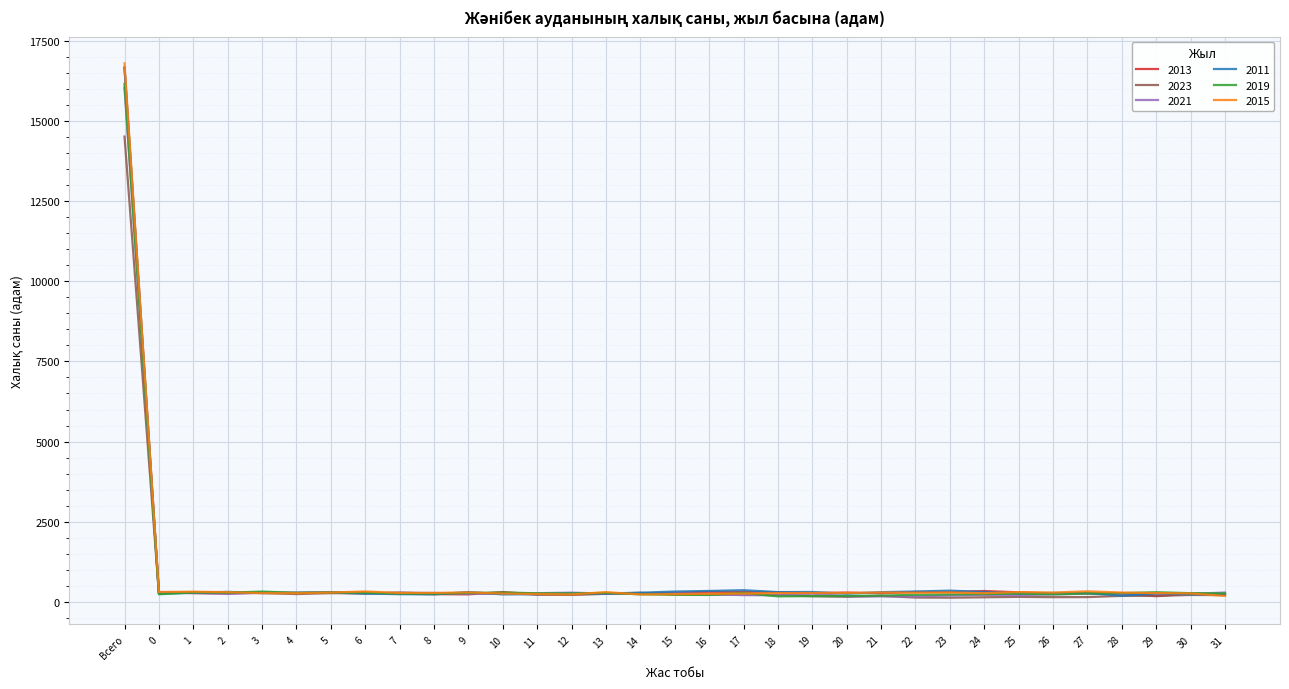

Which series has the widest spread of values?

2015